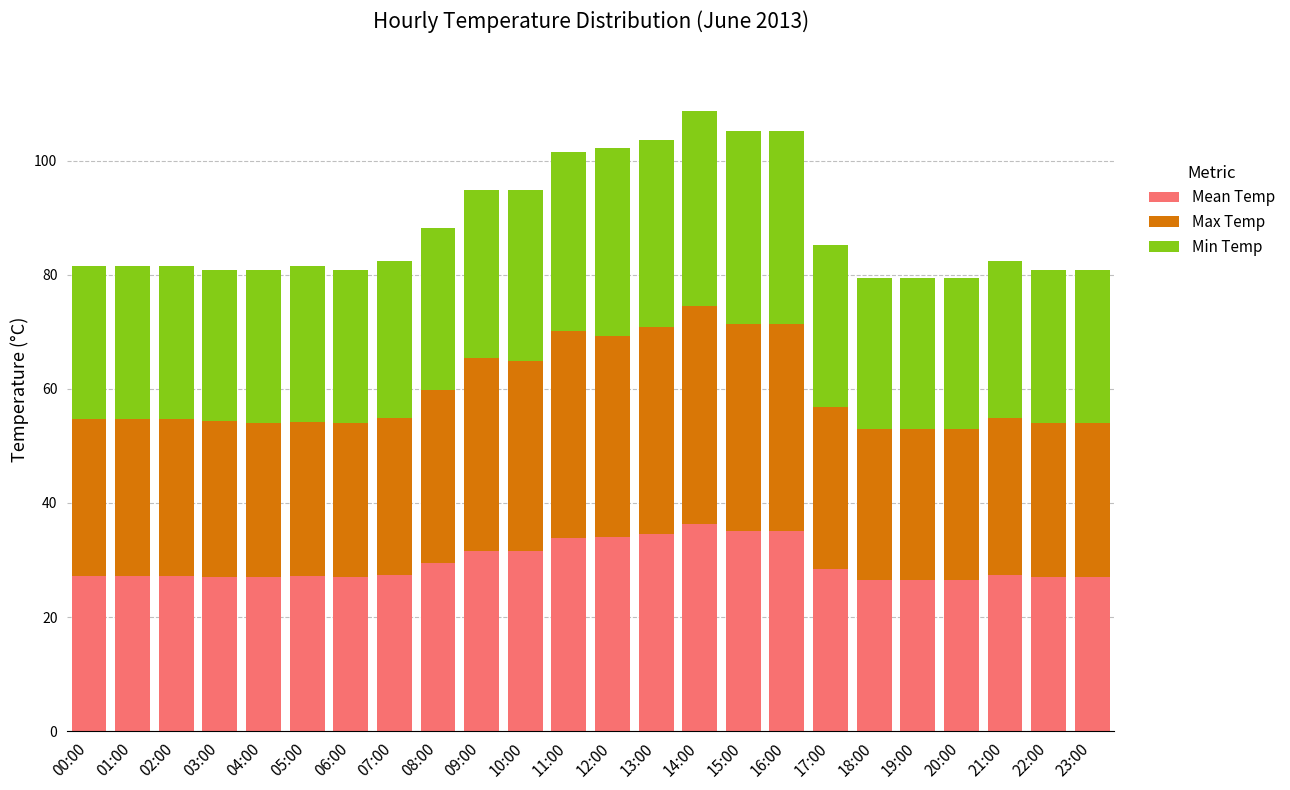

True or false: Mean Temp has a value of 46.7 at 12:00.

False